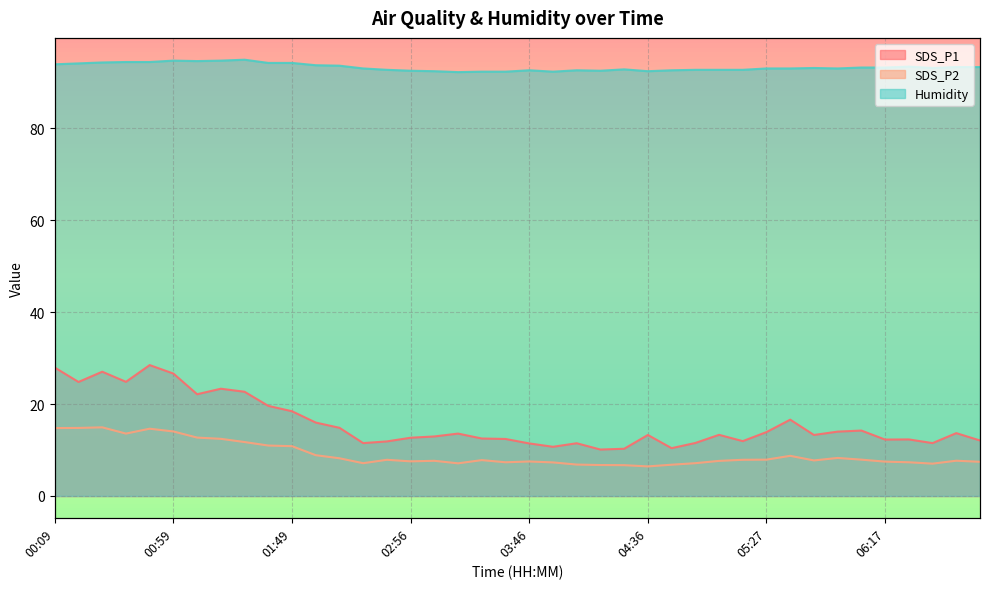

Where is the first local minimum for SDS_P2?

00:39